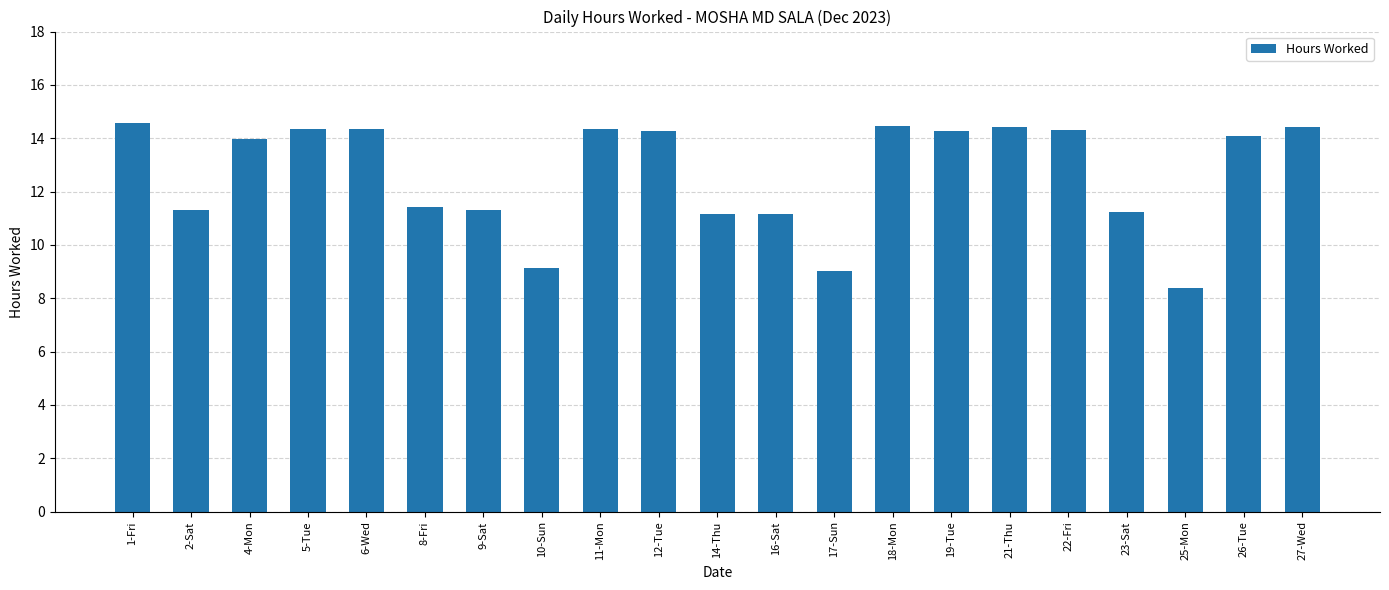

How many data points does each series have?

21